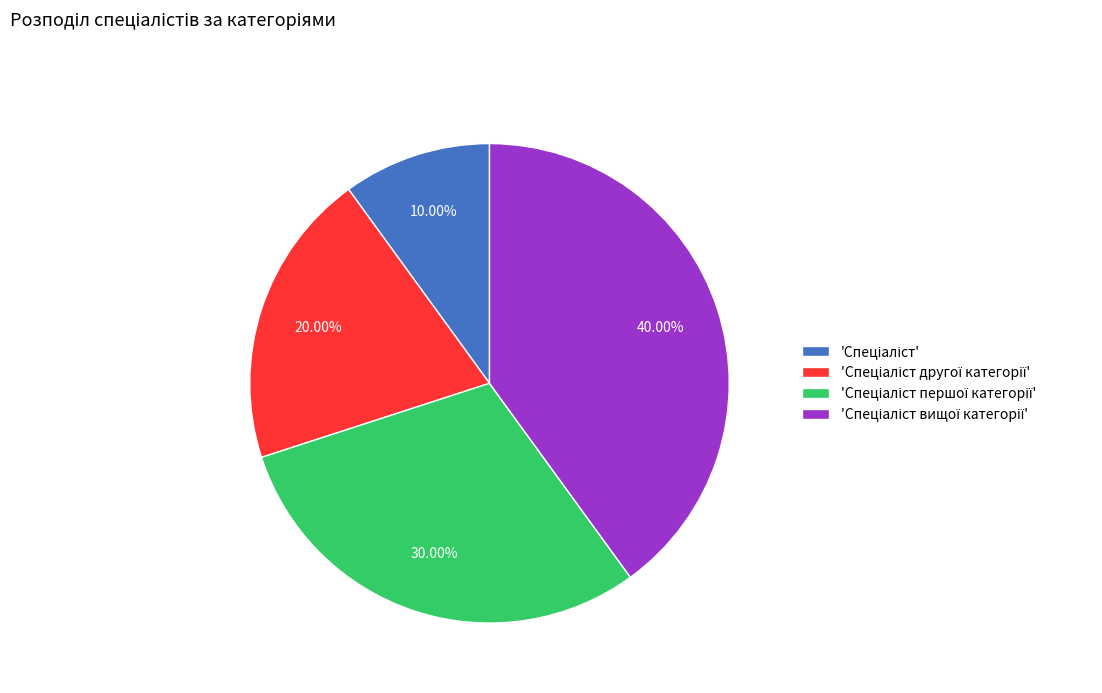

Is there any slice that represents more than half of the pie?

No